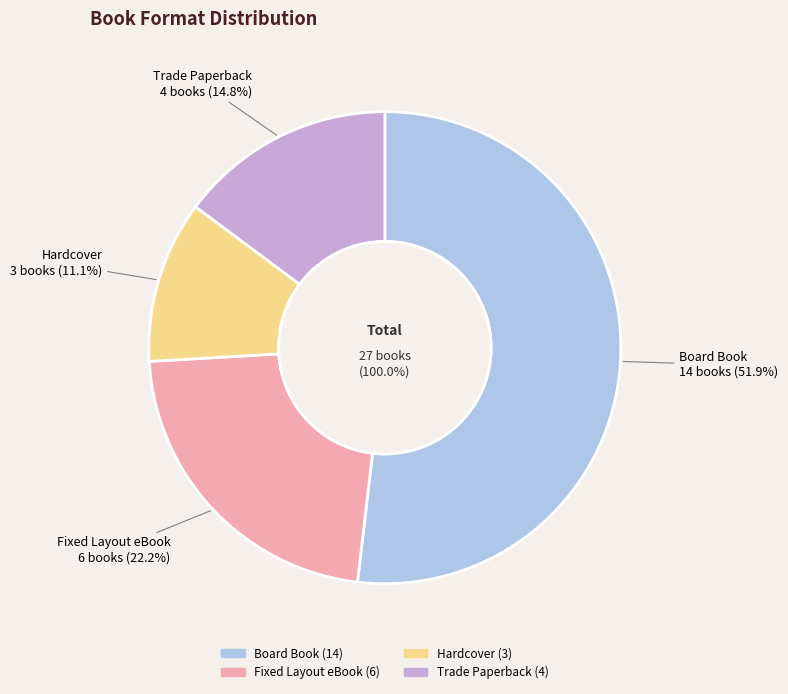

True or false: Trade Paperback accounts for 48% of the total.

False